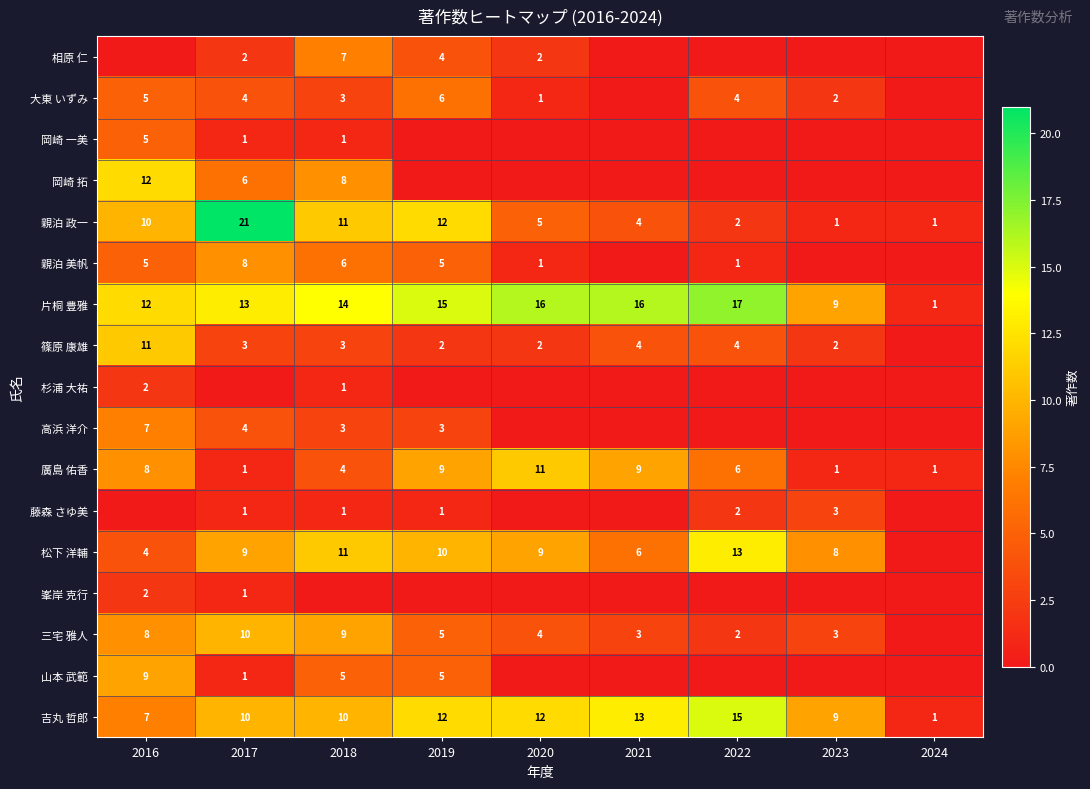

True or false: 片桐 豊雅 has a value of 22 at 2021.

False